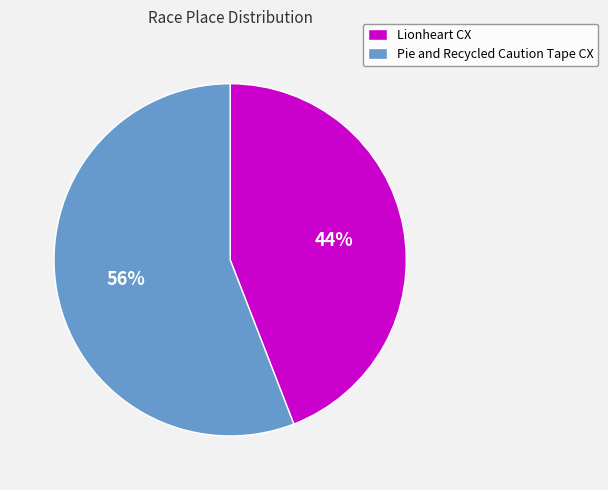

To the nearest percent, what is the difference between the Pie and Recycled Caution Tape CX and Lionheart CX slice percentages?

12%